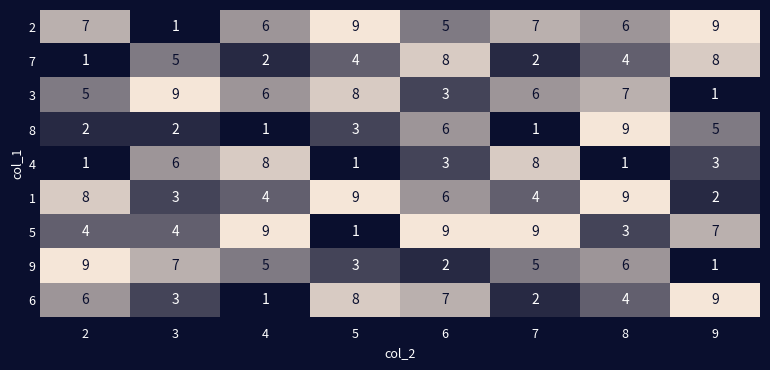

At which label does 1 reach its minimum?

9